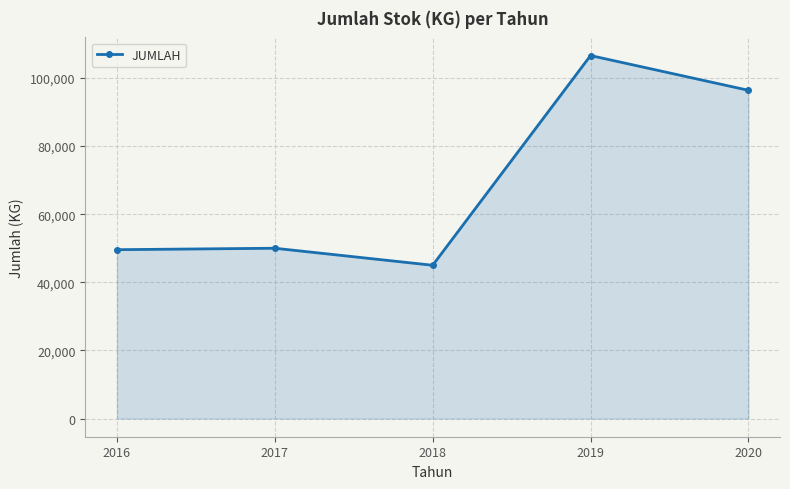

How many lines are shown in the chart?

1